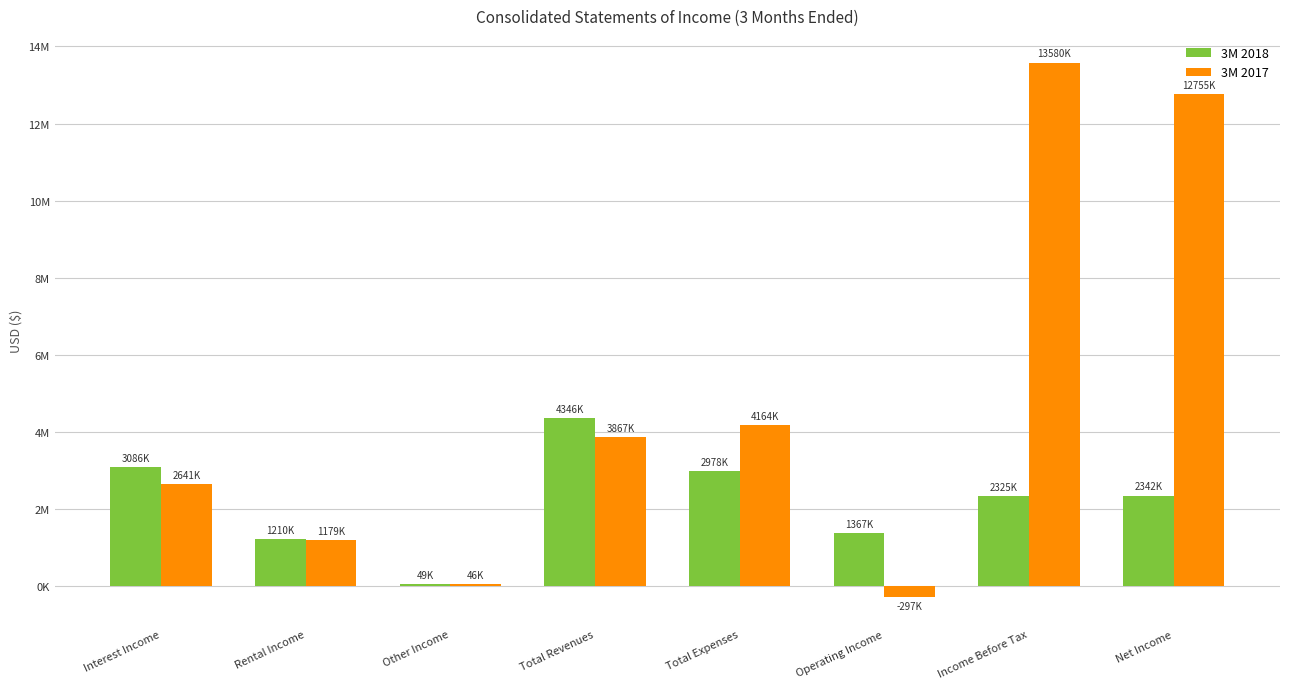

Rank the series by their average value, from highest to lowest.

3M 2017, 3M 2018